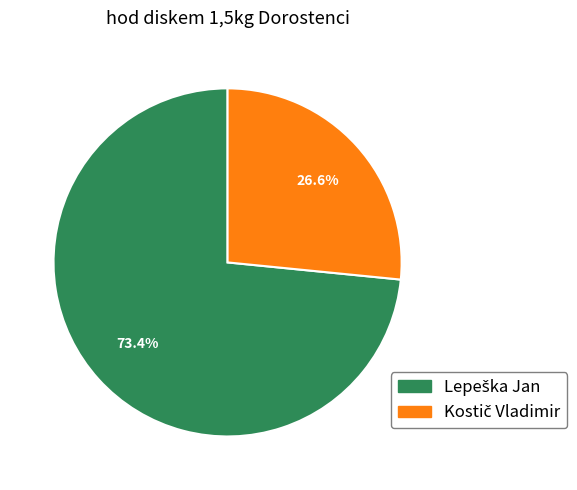

Does any single category account for the majority?

Yes